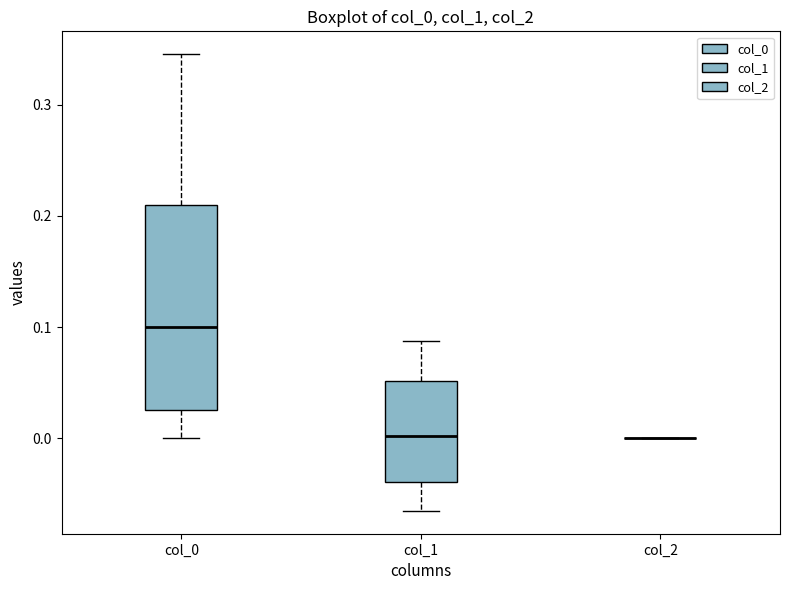

Where does the median line of the box for col_0 sit on the y-axis? The values are not printed on the chart, so give them approximately, as read against the axis.

0.10